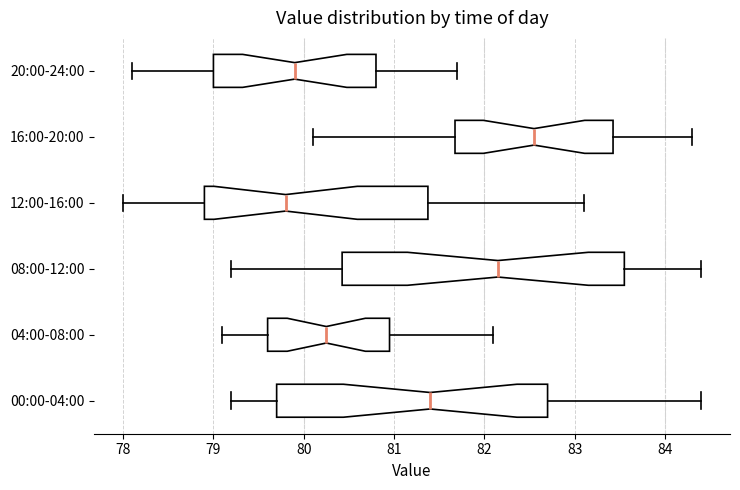

Which box's median line is the furthest to the left?

12:00-16:00